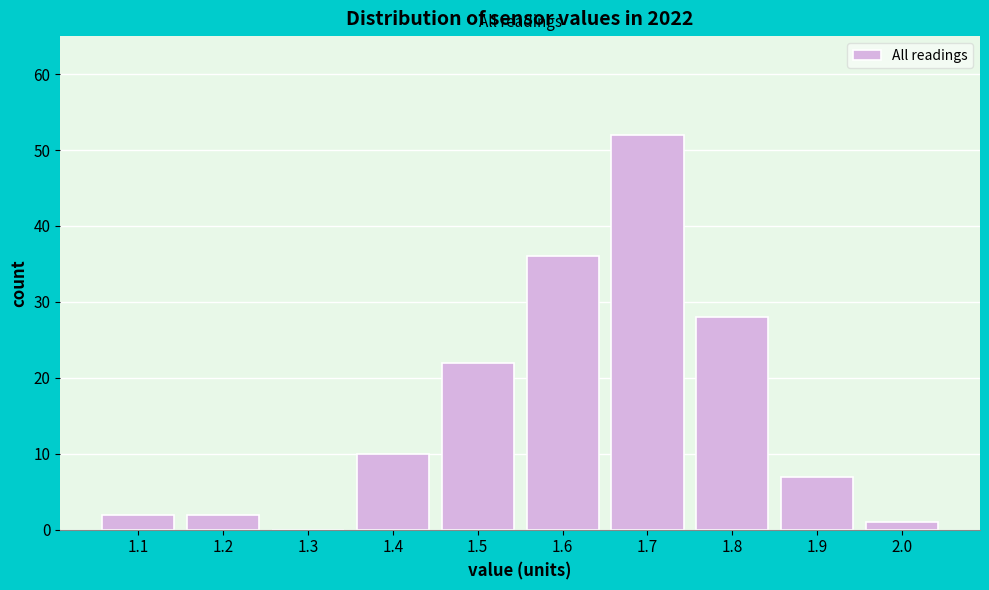

Reading left to right, list all the values displayed in this chart.

1.1=2	1.2=2	1.3=0	1.4=10	1.5=22	1.6=36	1.7=52	1.8=28	1.9=7	2.0=1